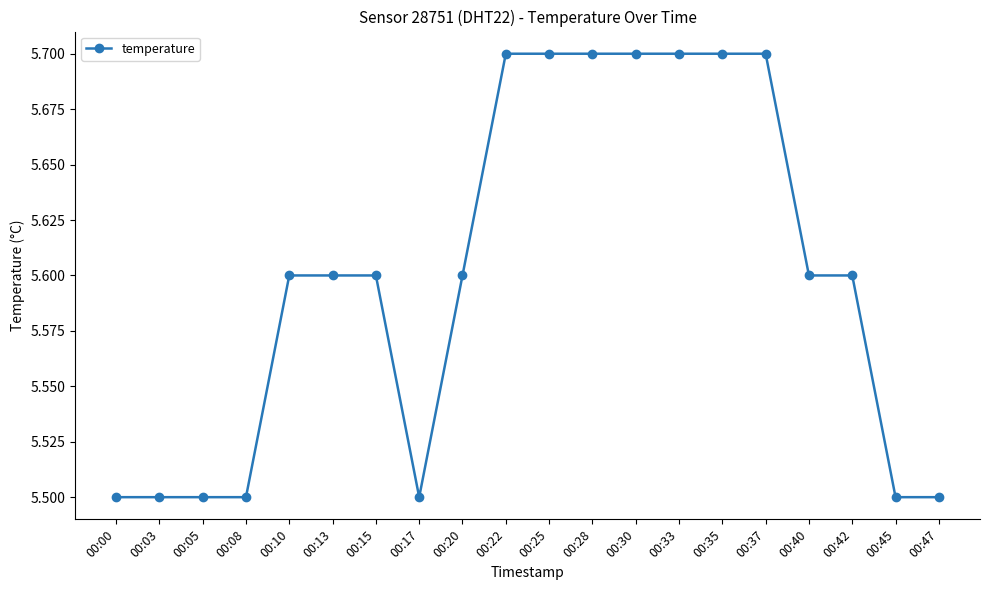

How many values are between 5 and 6?

20